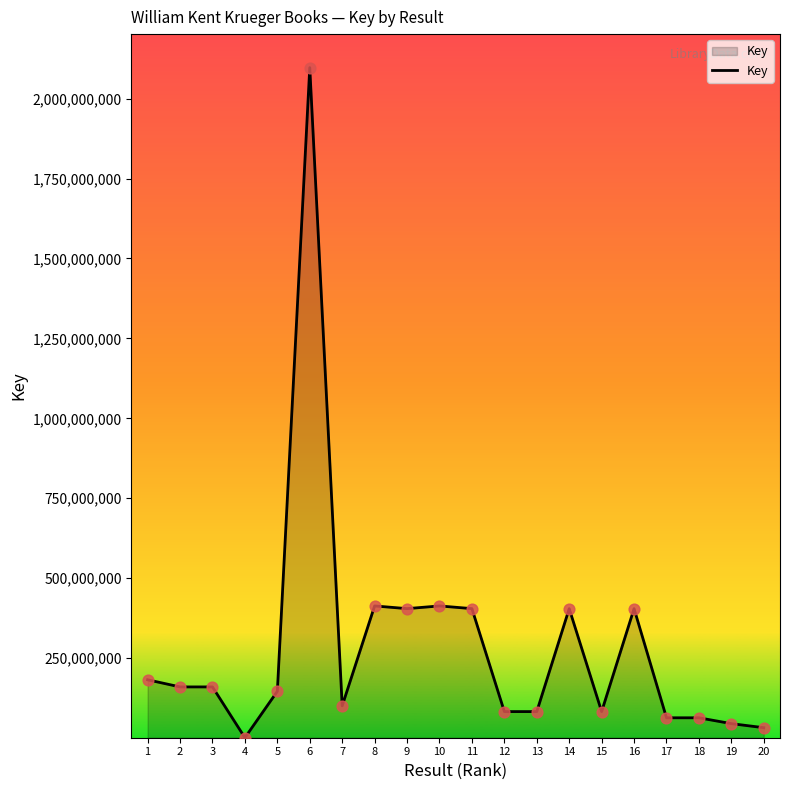

What is the ratio of the value at 14 to the value at 8?

1.0